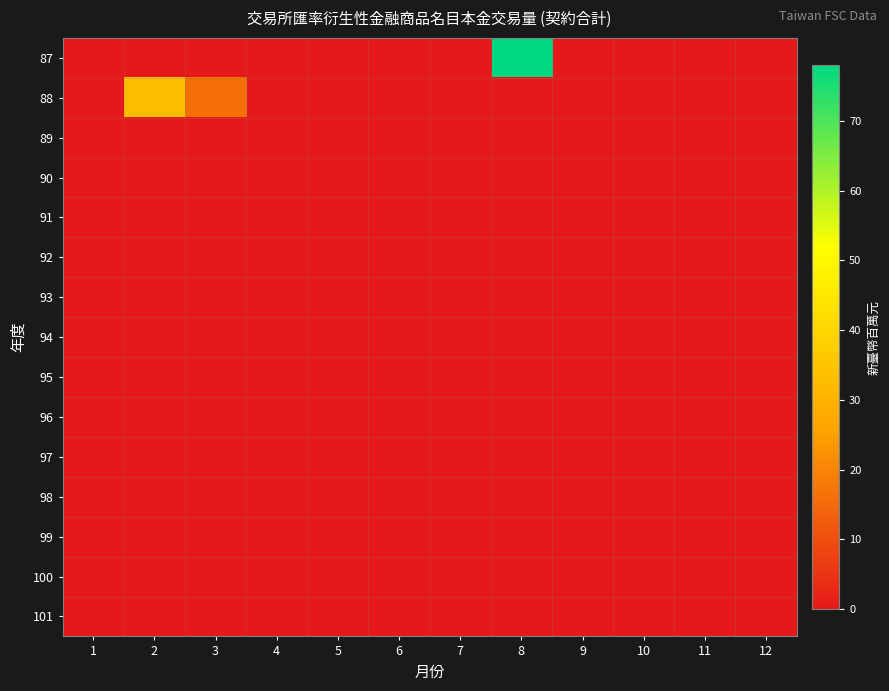

What is the maximum value shown in the chart?

78